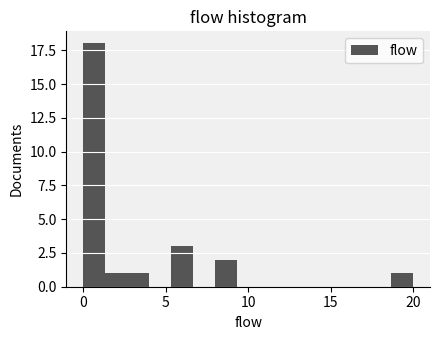

Around what value on the x-axis is the tallest bar? Give the approximate position of its centre, as read against the axis.

0.5